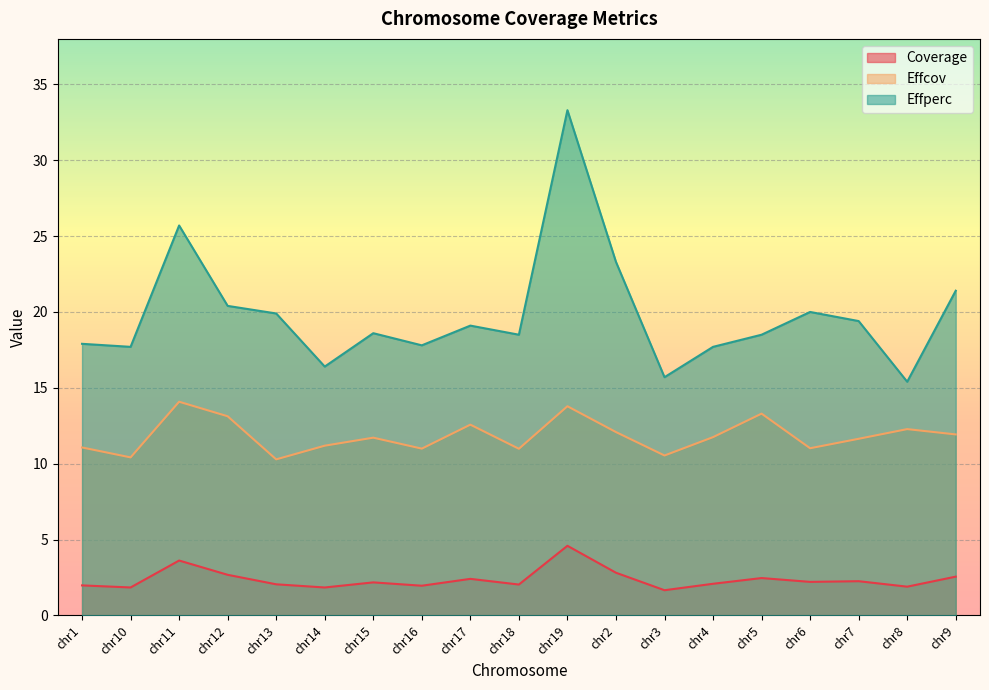

Does the chart display data point markers on the line(s)?

No